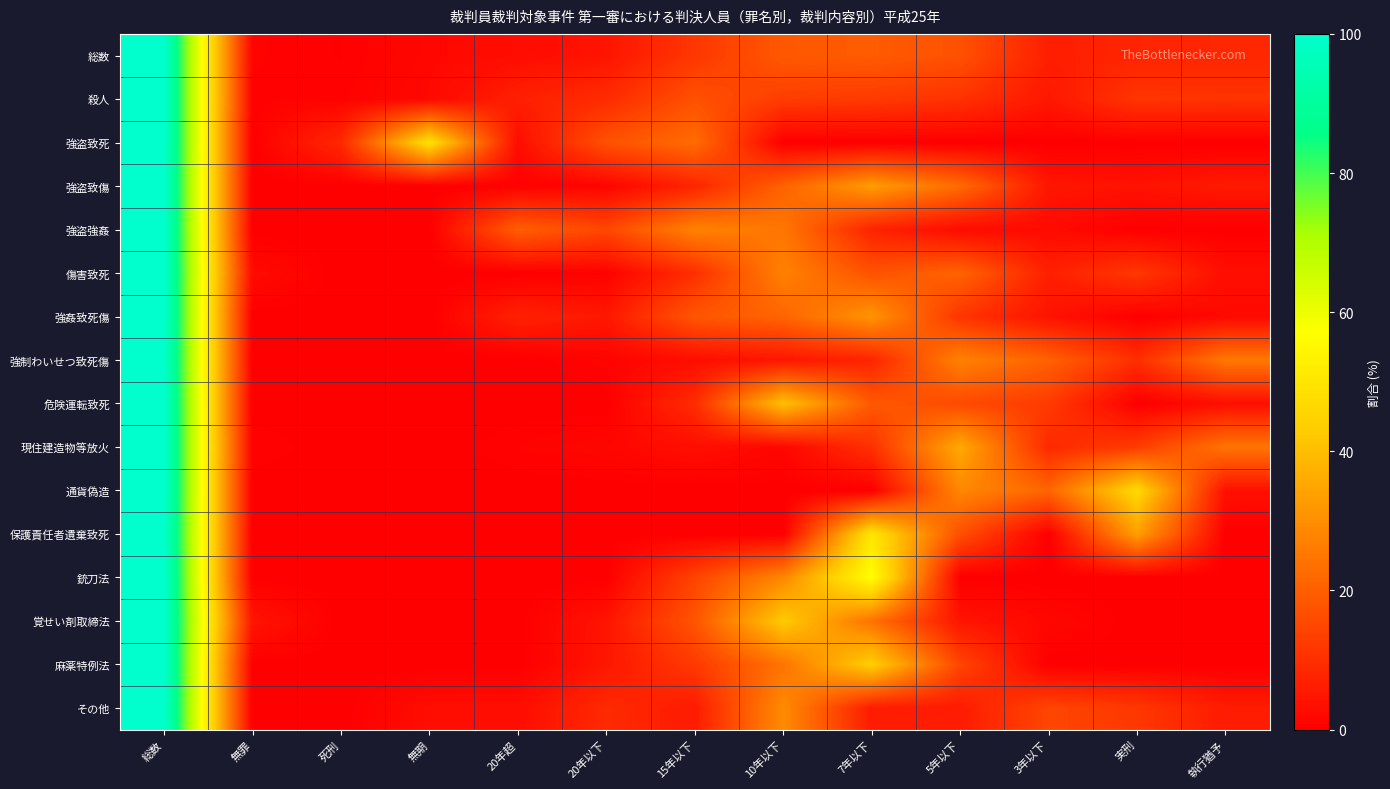

Between 15年以下 and 10年以下, which series saw the biggest shift?

危険運転致死